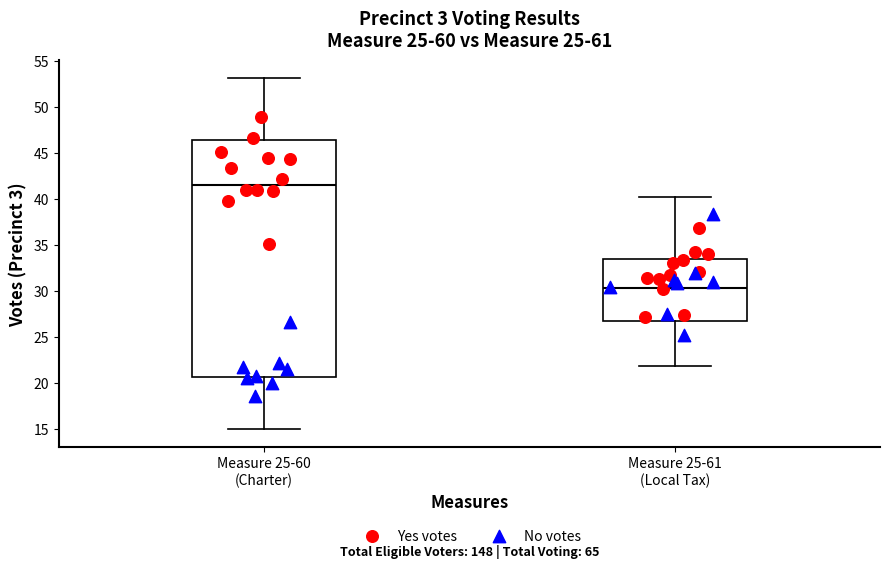

Where does the upper whisker of the box for Measure 25-60 (Charter) end on the y-axis? The values are not printed on the chart, so give them approximately, as read against the axis.

53.0